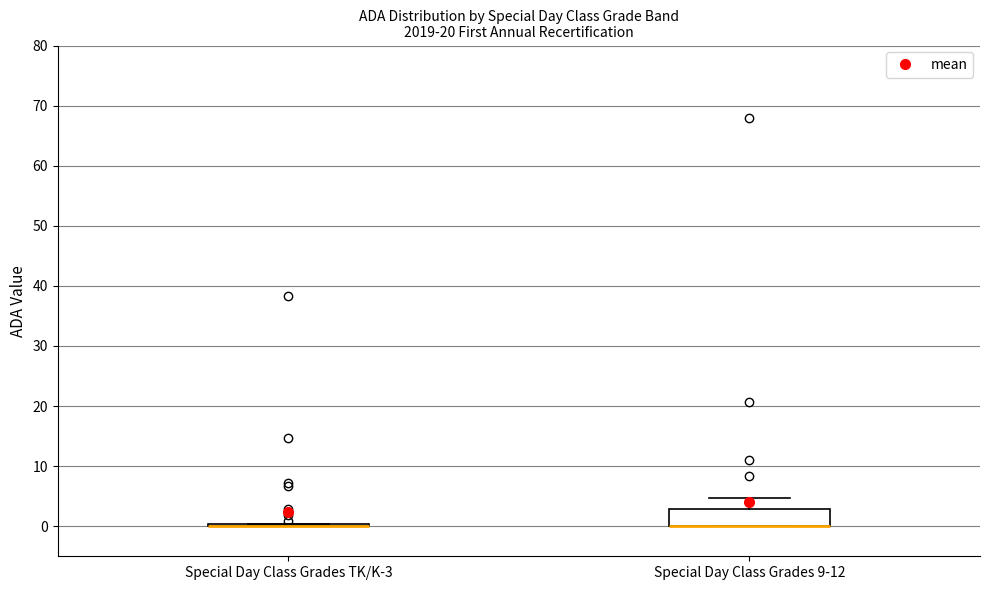

Reading left to right, transcribe this box plot: for each box, give where its median line is, the range the box spans, and where its two whiskers end, as read against the y-axis. The values are not printed on the chart, so give them approximately, as read against the axis.

Special Day Class Grades TK/K-3: box collapsed to a line at 0, whiskers 0 to 0
Special Day Class Grades 9-12: median 0 (drawn on the box's lower edge), box 0 to 3, whiskers 0 to 5